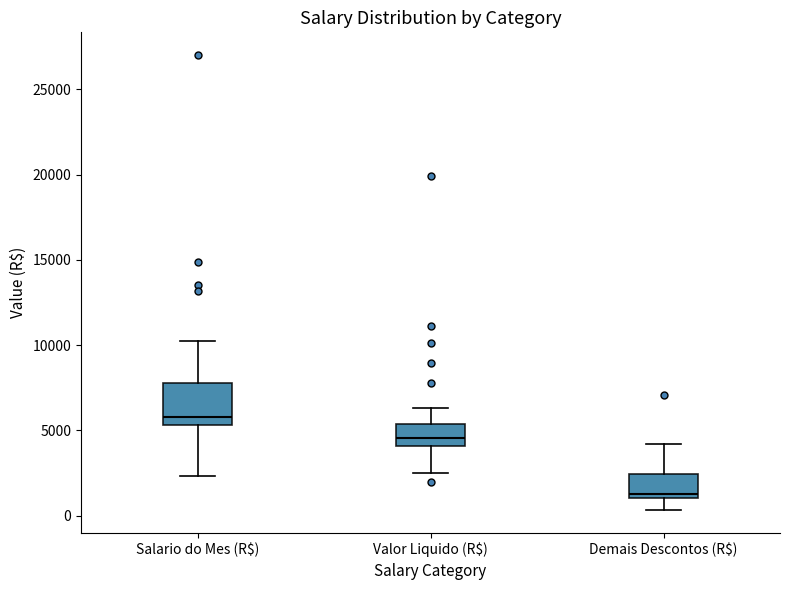

Reading left to right, read every box against the y-axis: the position of its median line, the range the box covers, and the ends of its whiskers. The values are not printed on the chart, so give them approximately, as read against the axis.

Salario do Mes (R$): median 6000, box 5500 to 8000, whiskers 2500 to 10000
Valor Liquido (R$): median 4500, box 4000 to 5500, whiskers 2500 to 6500
Demais Descontos (R$): median 1000 (just above the box's lower edge), box 1000 to 2500, whiskers 500 to 4000